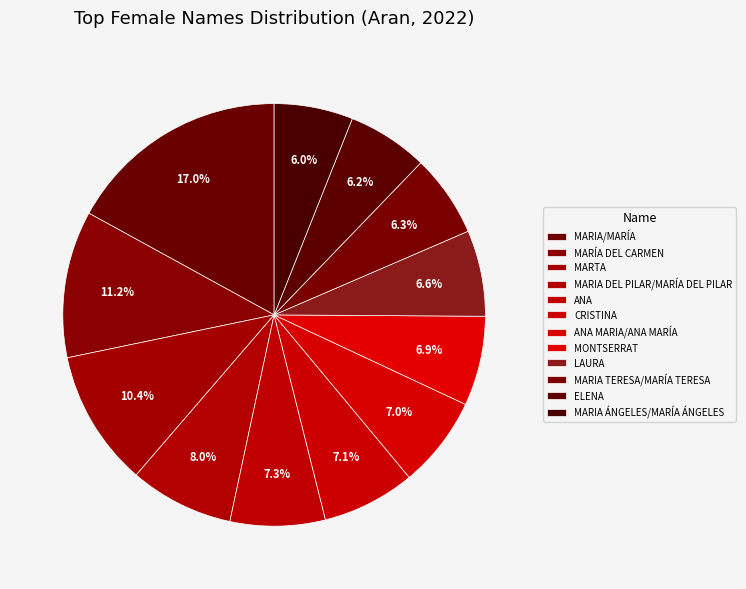

Which slice is the smallest?

MARIA ÁNGELES/MARÍA ÁNGELES